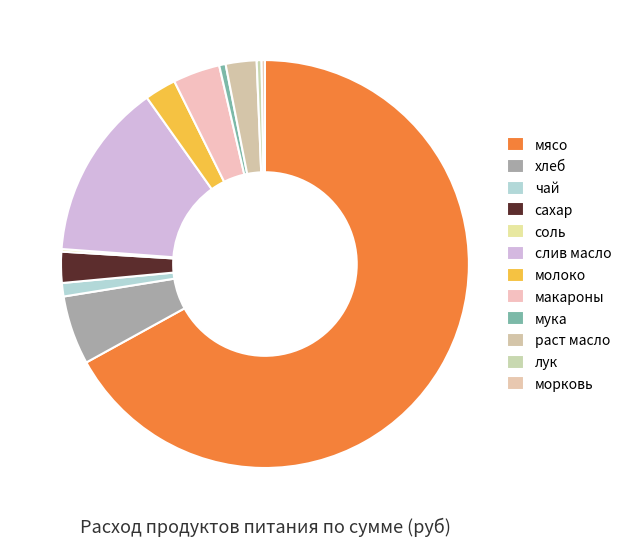

Which has a higher value, хлеб or мясо?

мясо